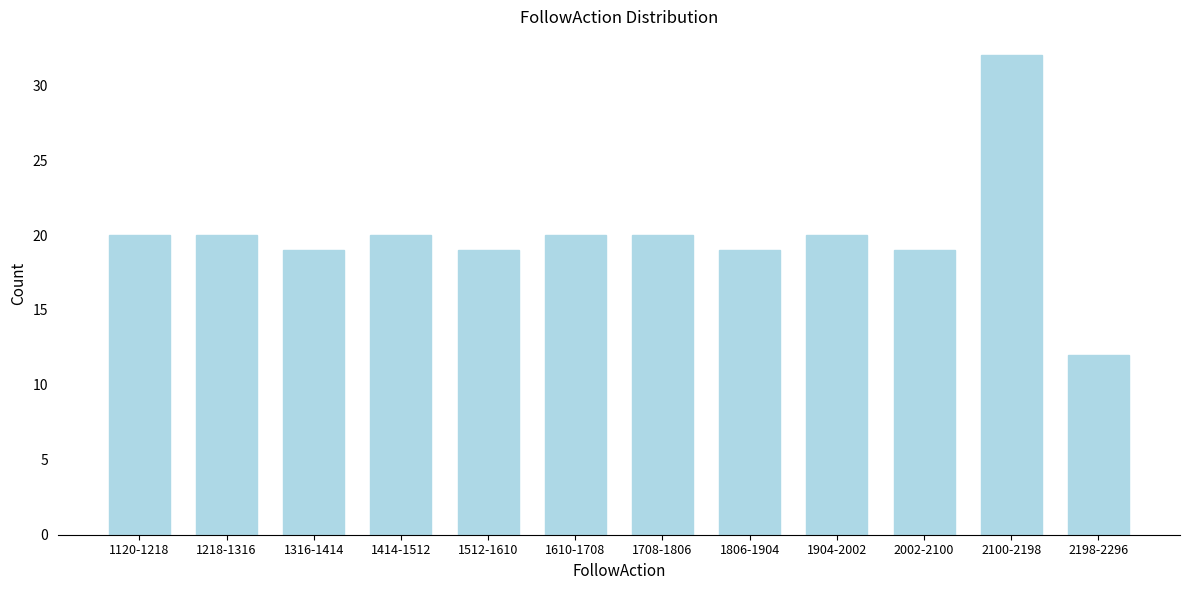

Reading left to right, what are all the values shown in this chart?

20	20	19	20	19	20	20	19	20	19	32	12